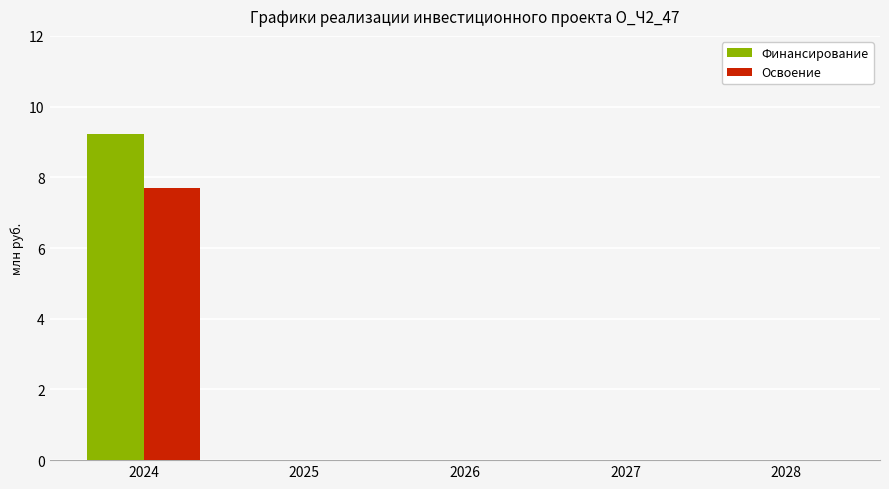

Is it true that Финансирование equals 0.0 at 2028?

True